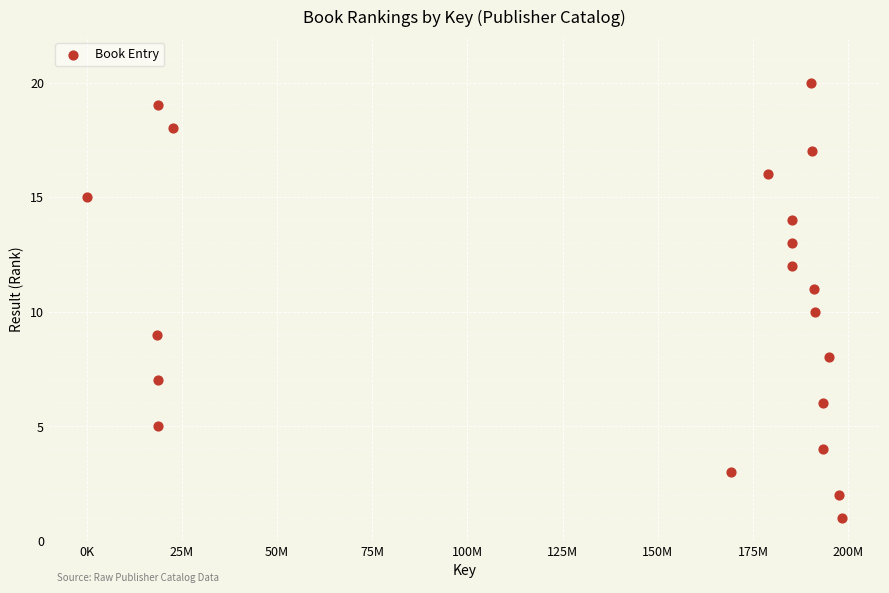

What is the range of X values (max minus min)?

198419845